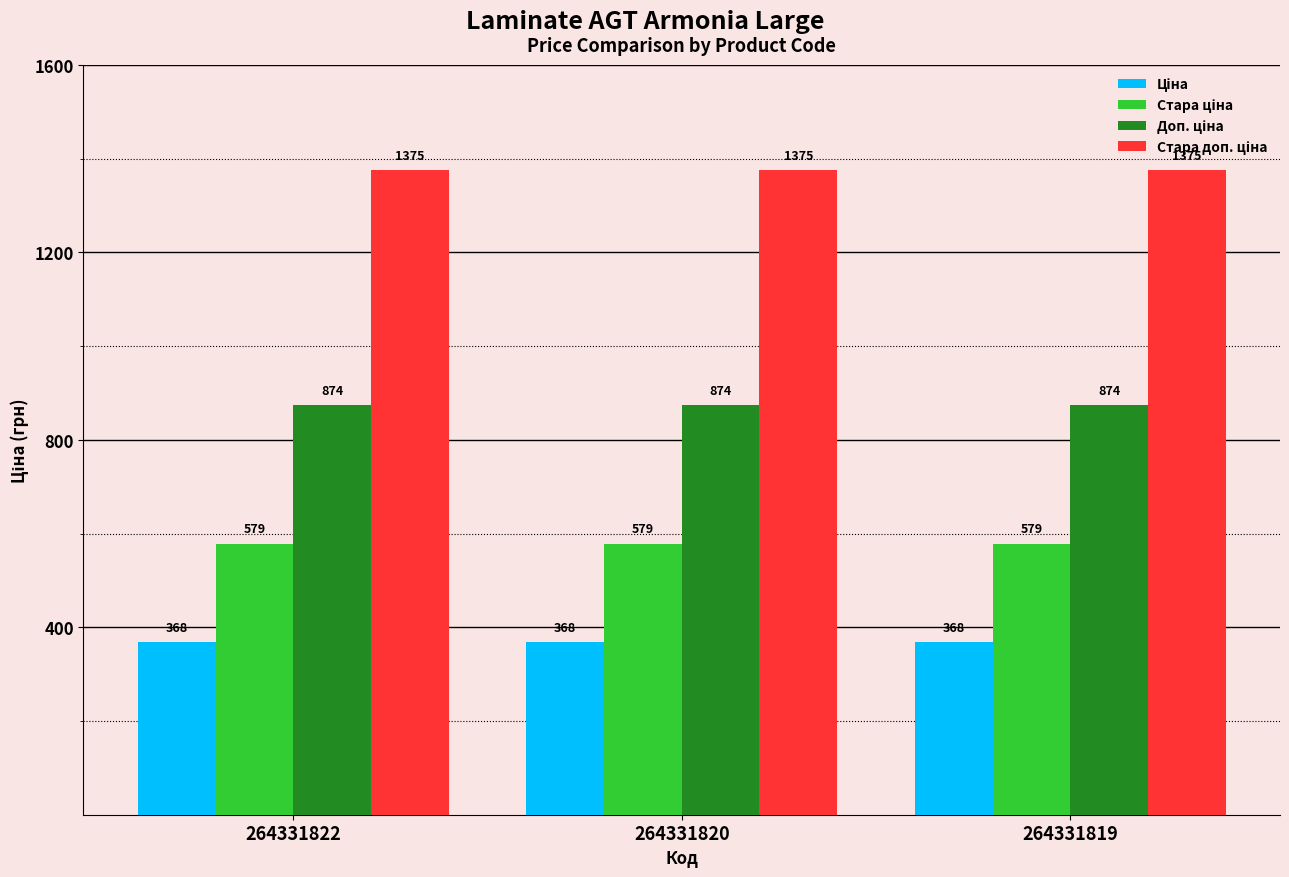

At how many categories does at least one series exceed 1051?

3